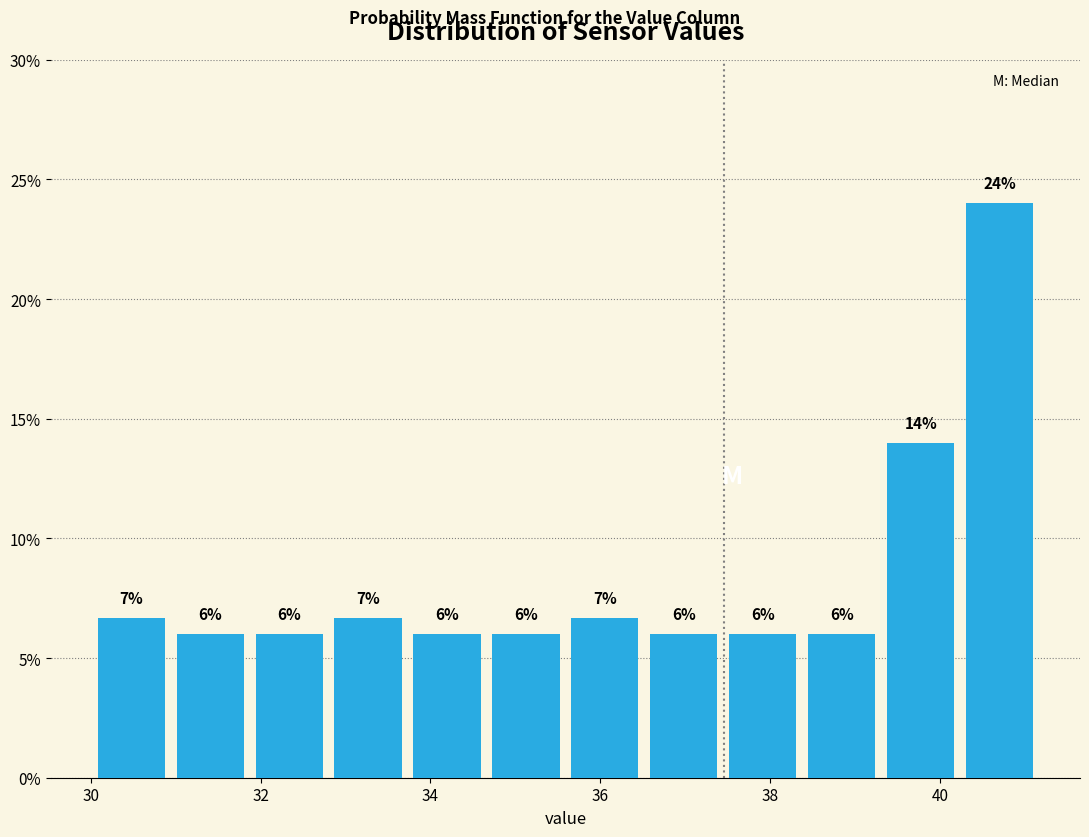

Over which range of the x-axis is the bar tallest?

40.2 to 41.2